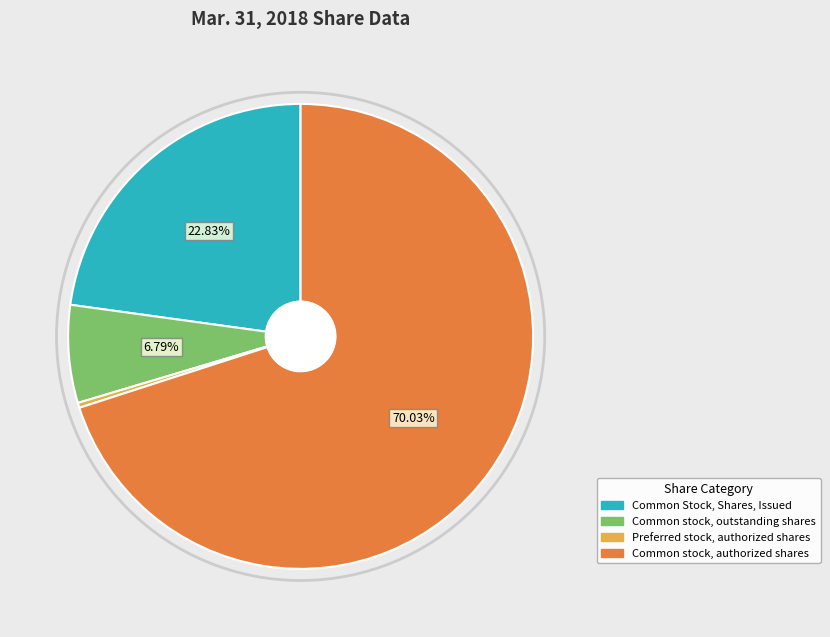

Which has a higher value, Preferred stock, authorized shares or Common stock, authorized shares?

Common stock, authorized shares